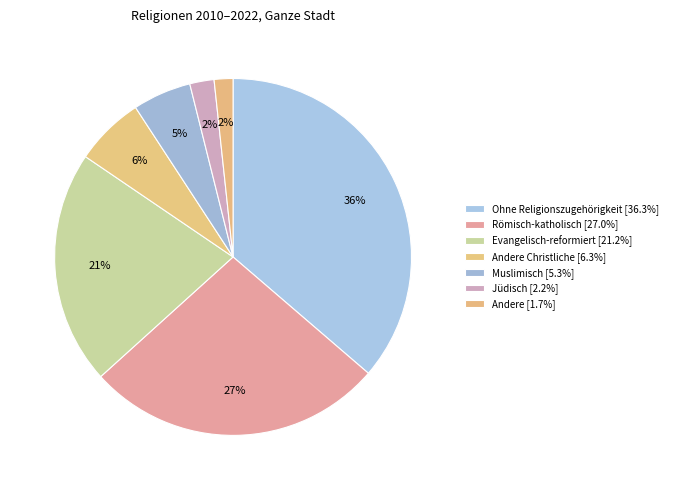

To the nearest percent, what is the average slice percentage?

14%